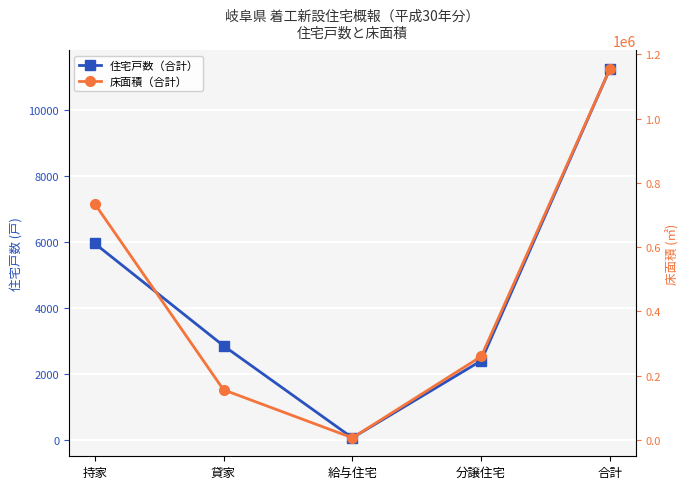

Which series changed the most between 貸家 and 給与住宅?

床面積（合計）